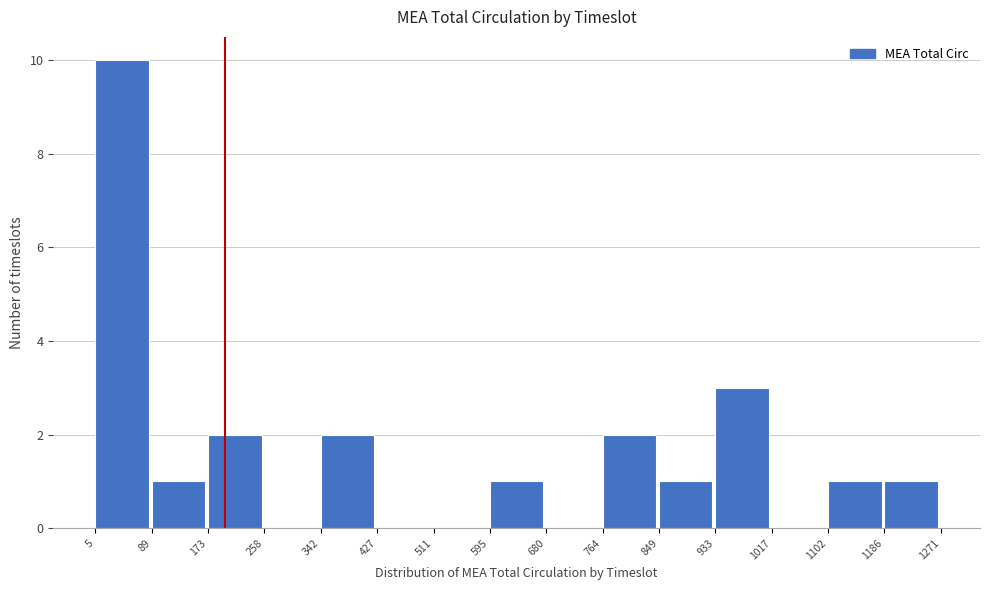

Reading left to right, list every bar in this chart as the range it spans on the x-axis followed by its height. The values are not printed on the chart, so give them approximately, as read against the axis.

5 to 89: 10
89 to 173: 1
173 to 258: 2
258 to 342: 0
342 to 427: 2
427 to 511: 0
511 to 595: 0
595 to 680: 1
680 to 764: 0
764 to 849: 2
849 to 933: 1
933 to 1017: 3
1017 to 1102: 0
1102 to 1186: 1
1186 to 1271: 1